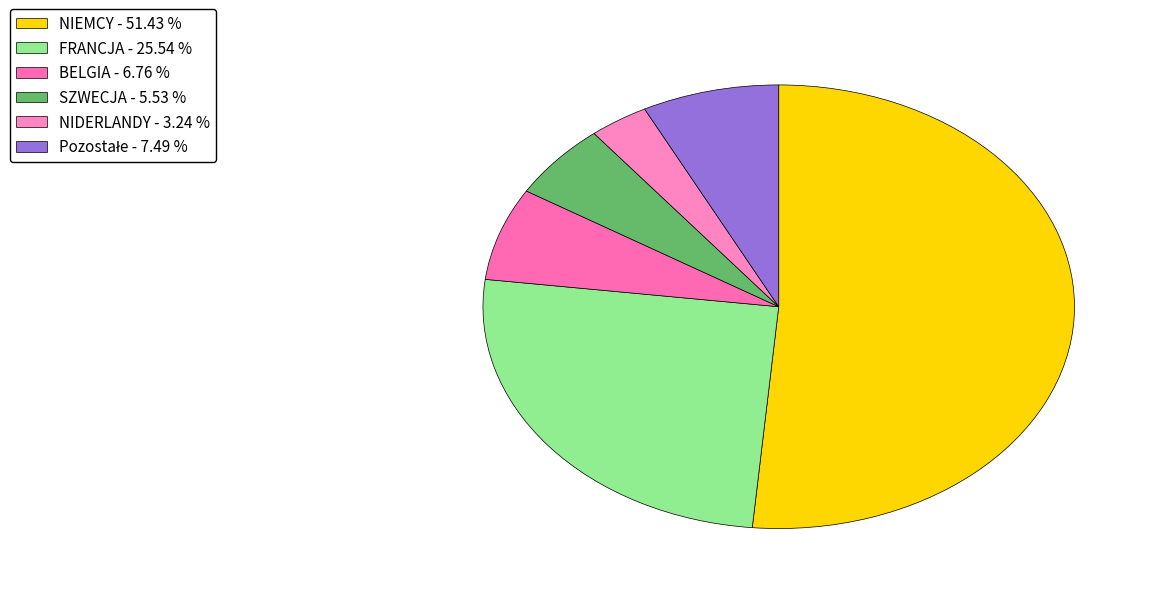

Rank the categories by value from lowest to highest.

NIDERLANDY, SZWECJA, BELGIA, Pozostałe, FRANCJA, NIEMCY